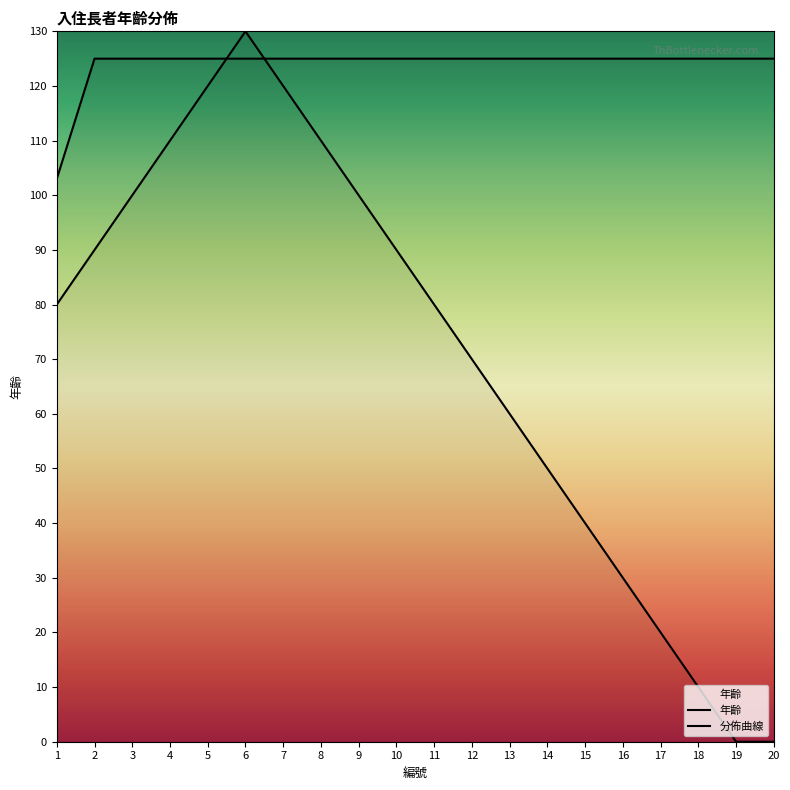

Does the chart have visible grid lines?

No